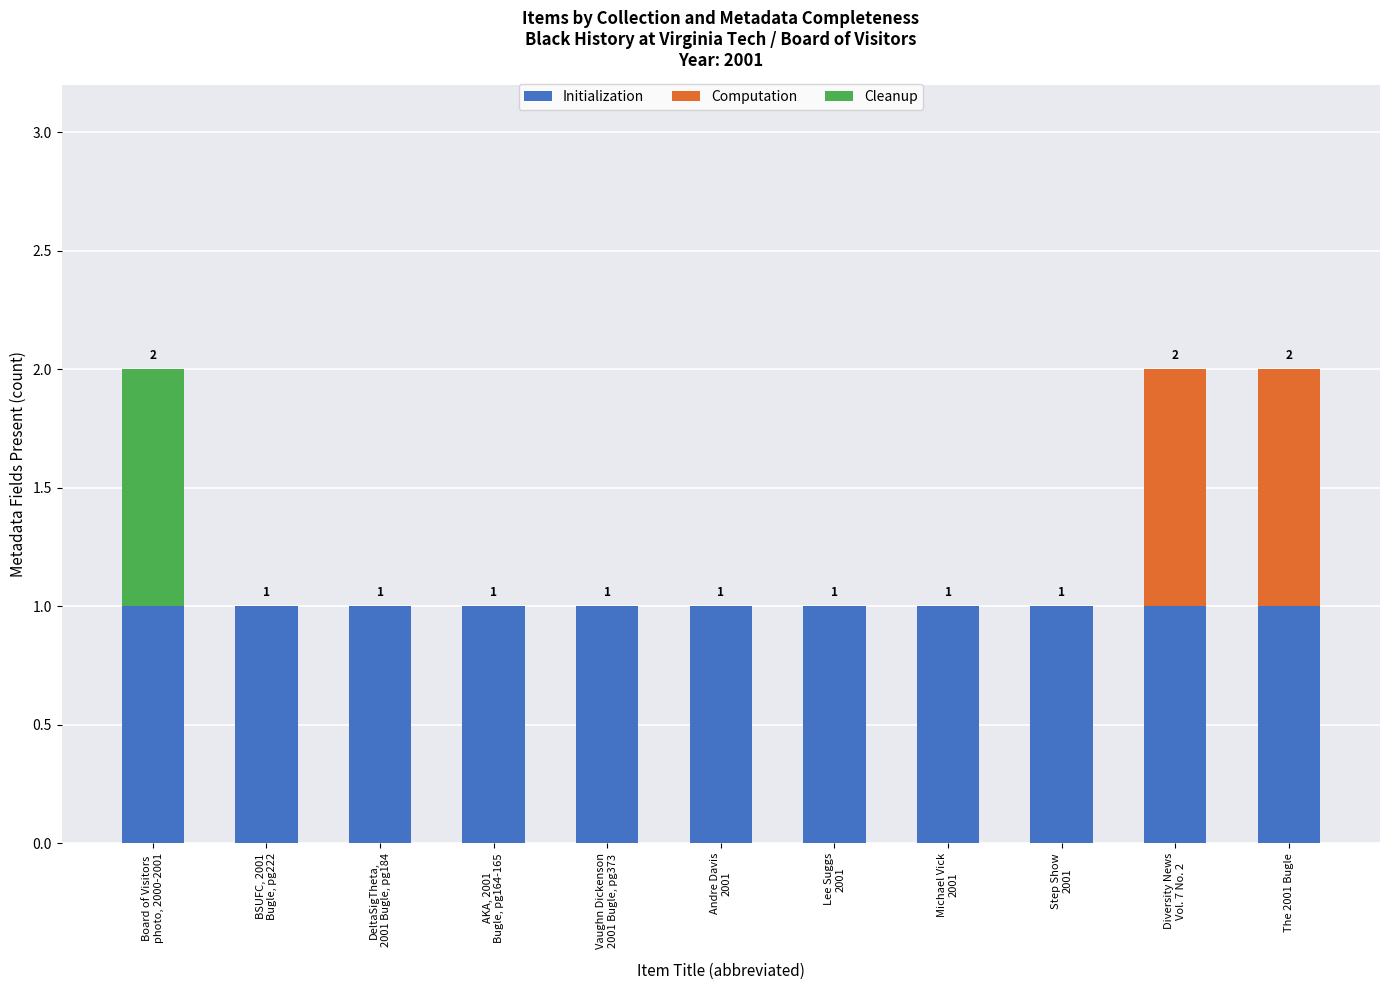

Rank the categories by Cleanup value from lowest to highest.

BSUFC, 2001
Bugle, pg222, DeltaSigTheta,
2001 Bugle, pg184, AKA, 2001
Bugle, pg164-165, Vaughn Dickenson
2001 Bugle, pg373, Andre Davis
2001, Lee Suggs
2001, Michael Vick
2001, Step Show
2001, Diversity News
Vol. 7 No. 2, The 2001 Bugle, Board of Visitors
photo, 2000-2001